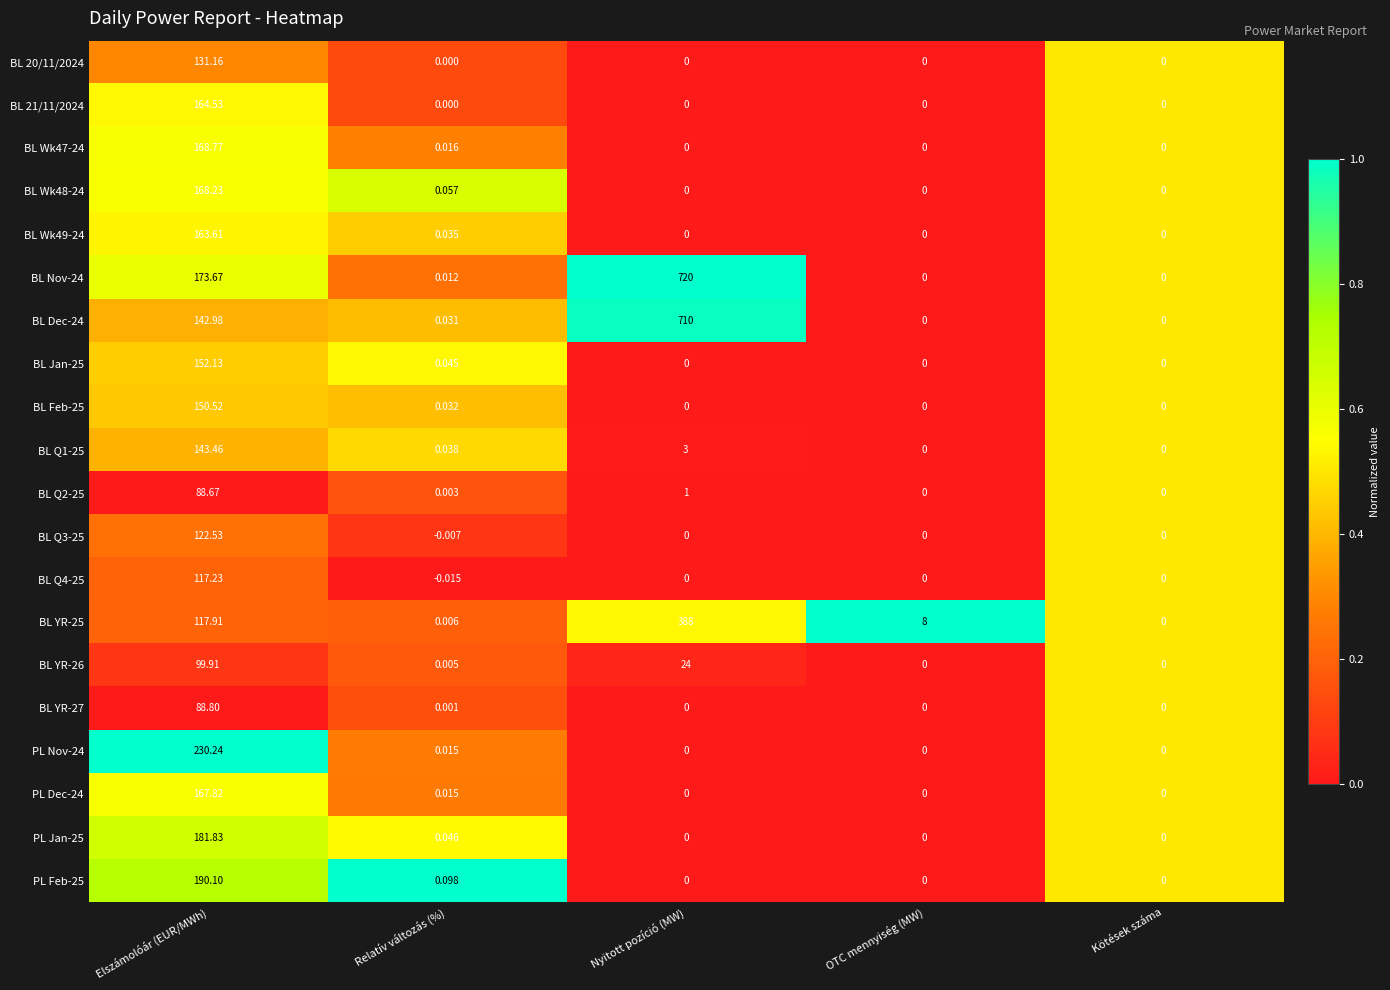

Where is BL YR-26 nearest to the value 49?

Nyitott pozíció (MW)